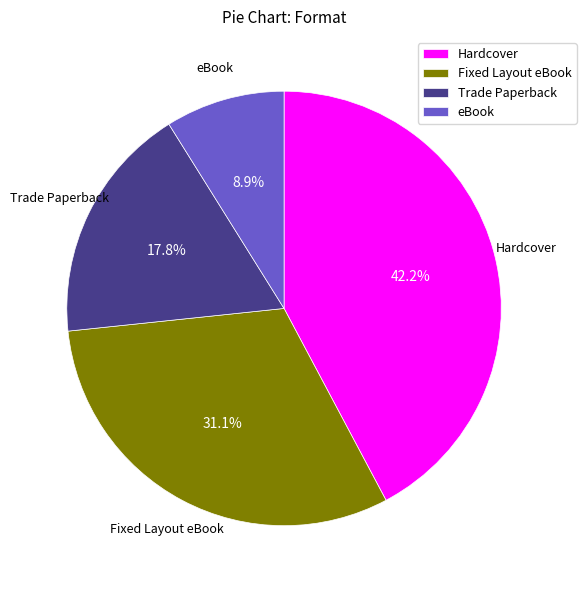

The eBook slice represents 9% of the pie. True or false?

True